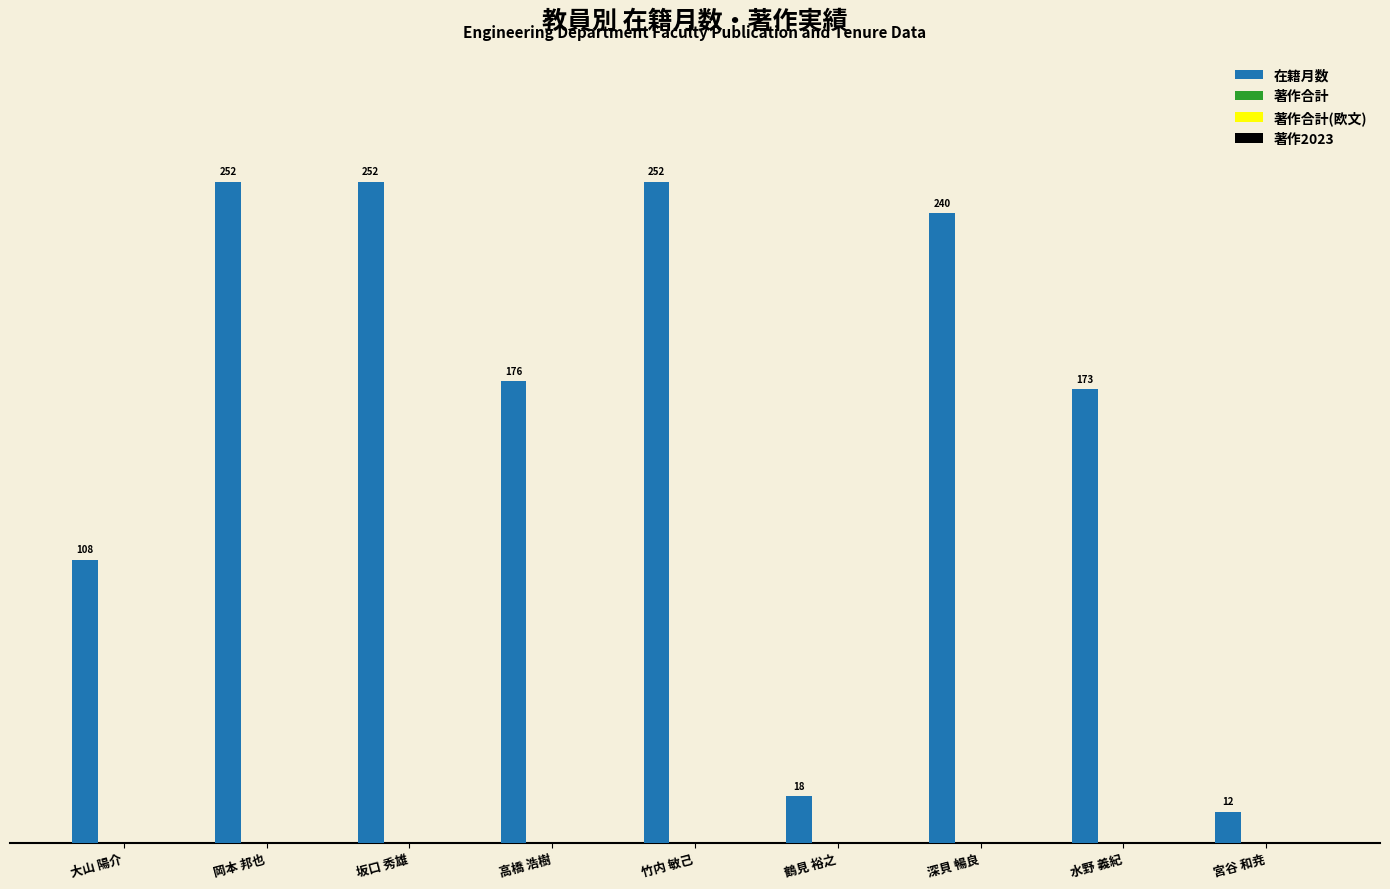

What is the difference between the maximum and minimum values?

240